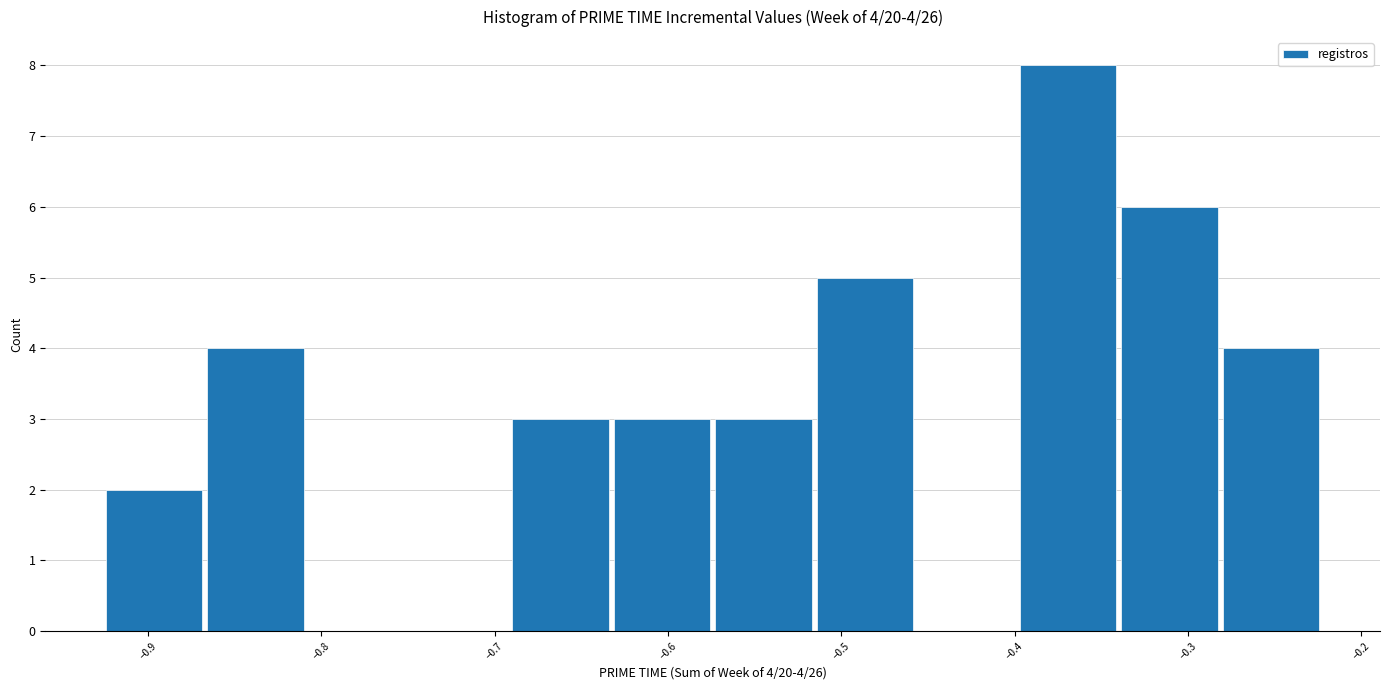

Which range on the x-axis has the tallest bar?

-0.40 to -0.34